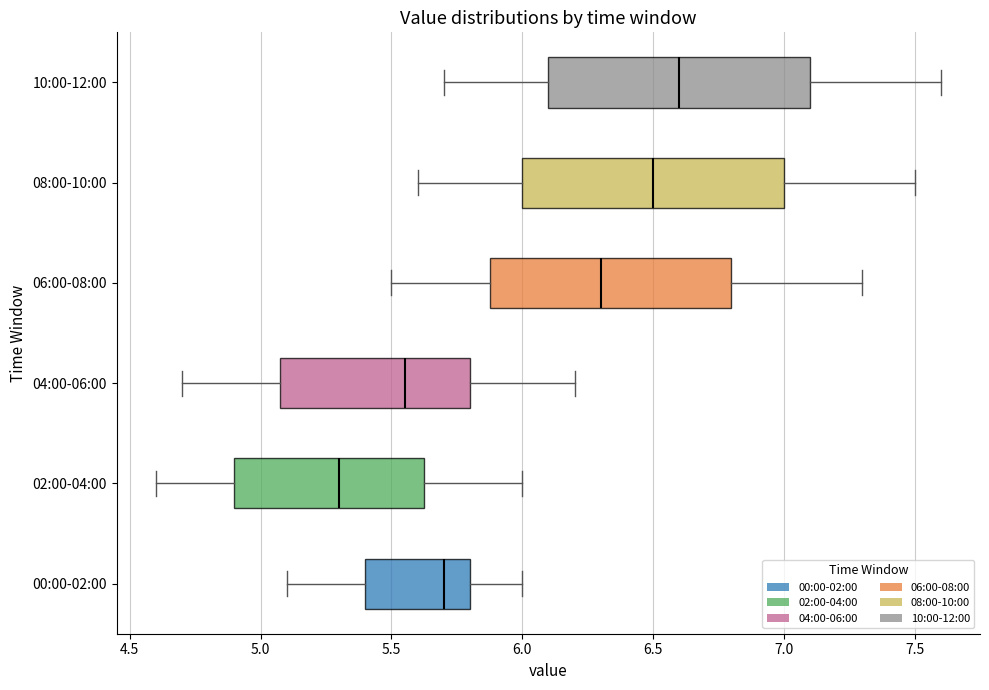

Where is the right edge of the box for 04:00-06:00 on the x-axis? The values are not printed on the chart, so give them approximately, as read against the axis.

5.80